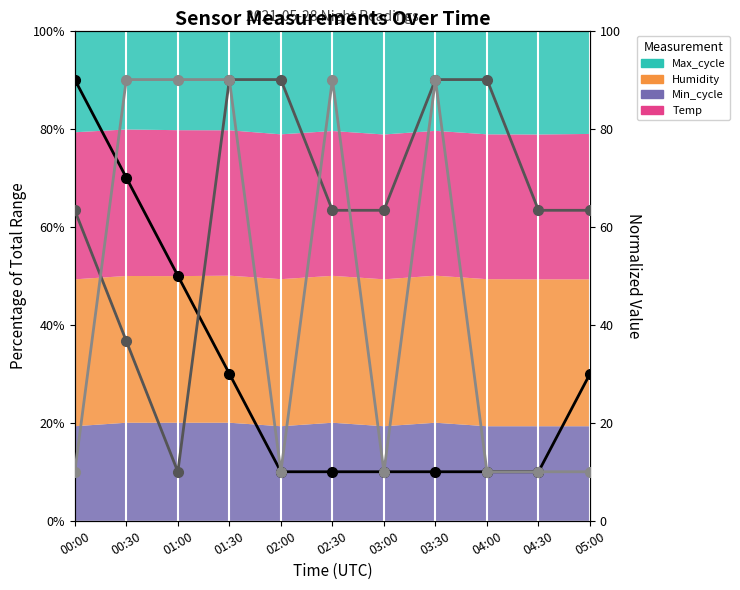

Which category has the lowest value across all series?

02:00